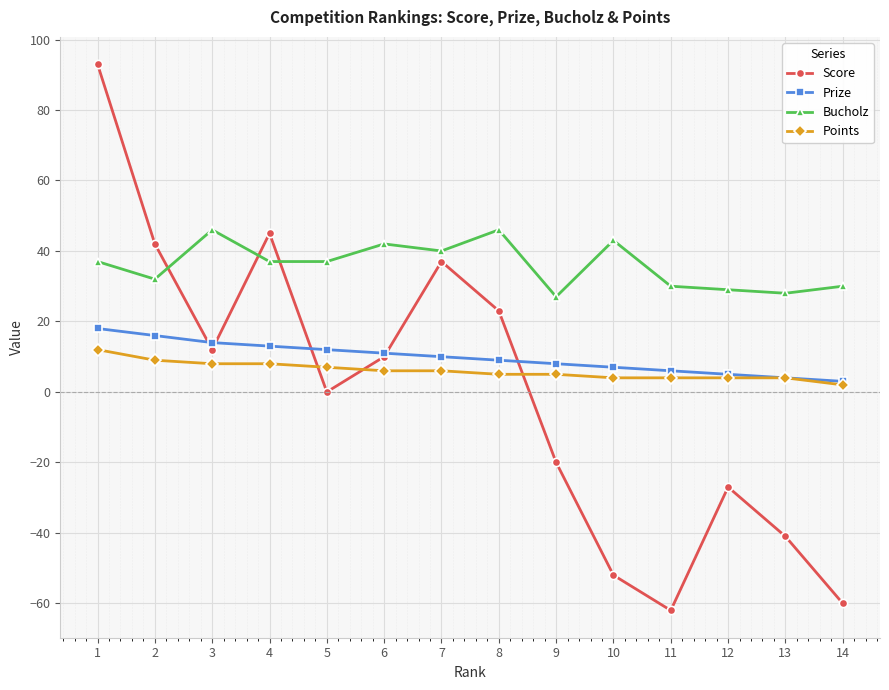

Where is the first local maximum for Score?

4